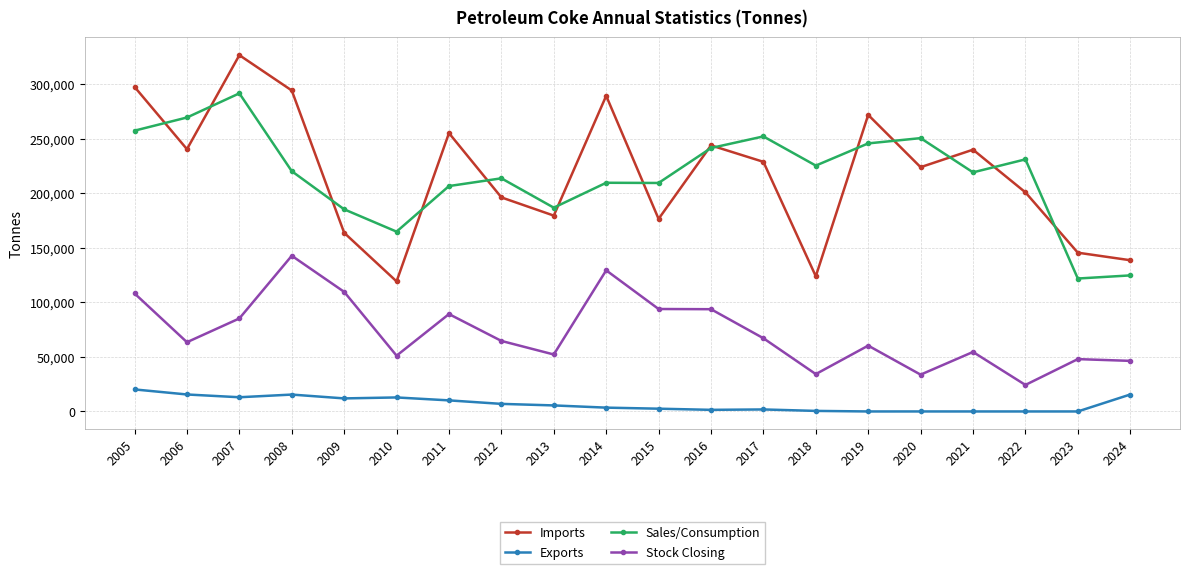

Which series has the widest spread of values?

Imports